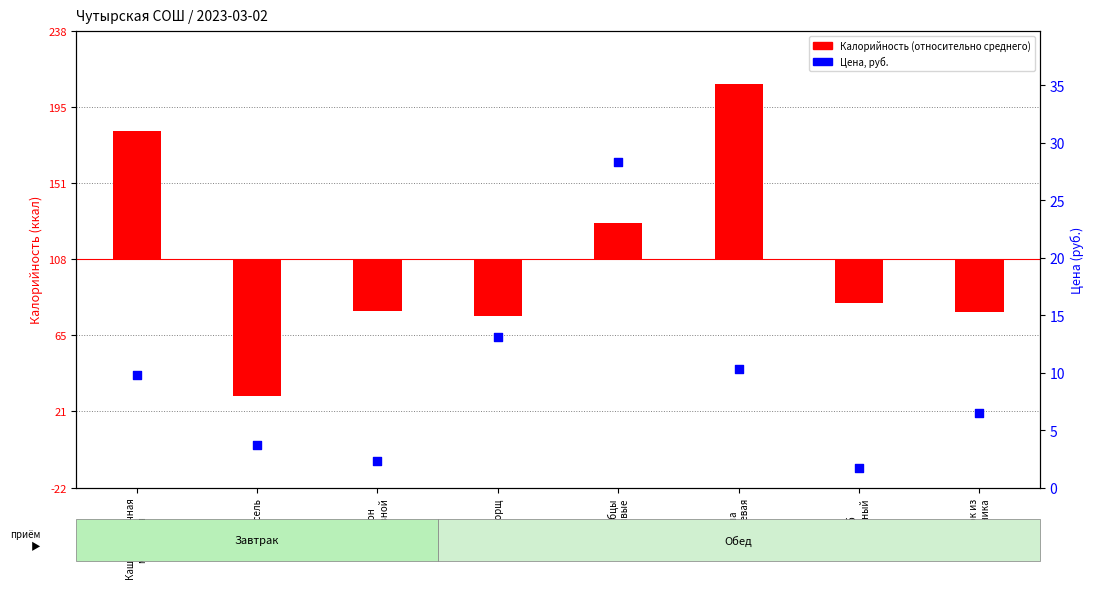

Approximately how many times larger is the value at Напиток из
шиповника compared to Борщ?

0.5